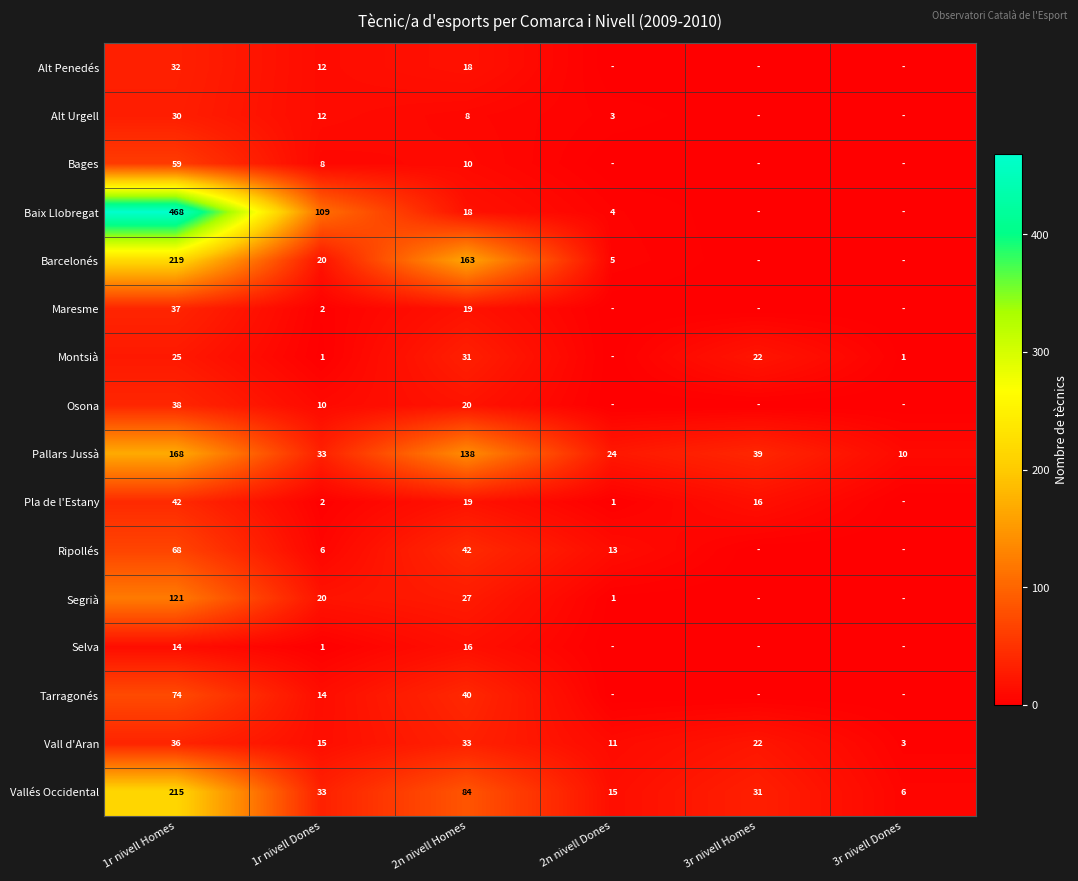

How many values in the Pallars Jussà series are below 39?

3